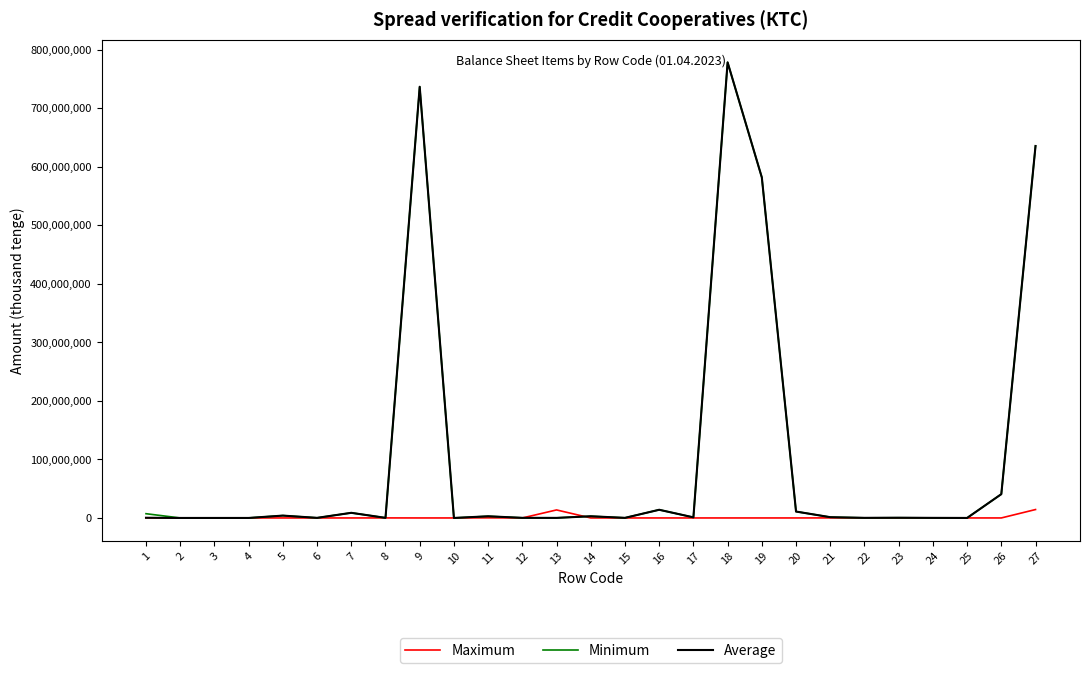

At which category is the sum across all series the highest?

18